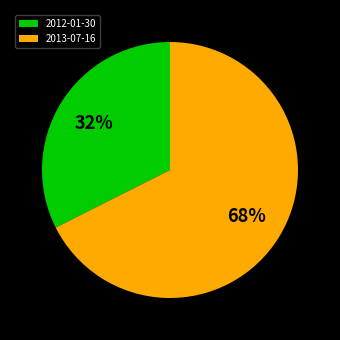

To the nearest percent, what portion does 2012-01-30 represent?

32%